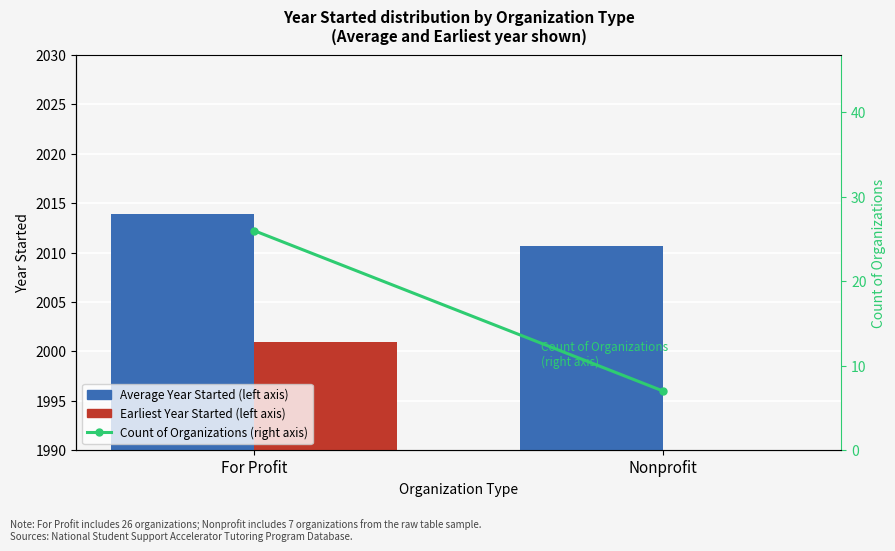

What is the label of the 2nd bar from the left?

Nonprofit